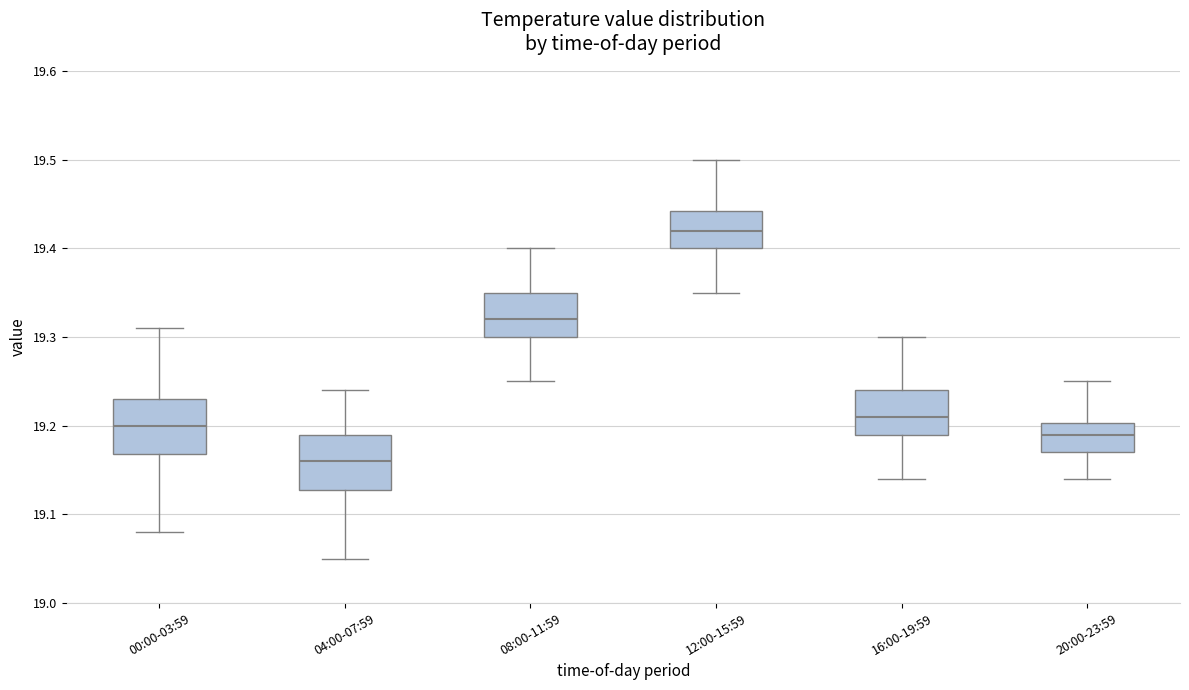

Reading left to right, read every box against the y-axis: the position of its median line, the range the box covers, and the ends of its whiskers. The values are not printed on the chart, so give them approximately, as read against the axis.

00:00-03:59: median 19.20, box 19.17 to 19.23, whiskers 19.08 to 19.31
04:00-07:59: median 19.16, box 19.13 to 19.19, whiskers 19.05 to 19.24
08:00-11:59: median 19.32, box 19.30 to 19.35, whiskers 19.25 to 19.40
12:00-15:59: median 19.42, box 19.40 to 19.44, whiskers 19.35 to 19.50
16:00-19:59: median 19.21, box 19.19 to 19.24, whiskers 19.14 to 19.30
20:00-23:59: median 19.19, box 19.17 to 19.20, whiskers 19.14 to 19.25